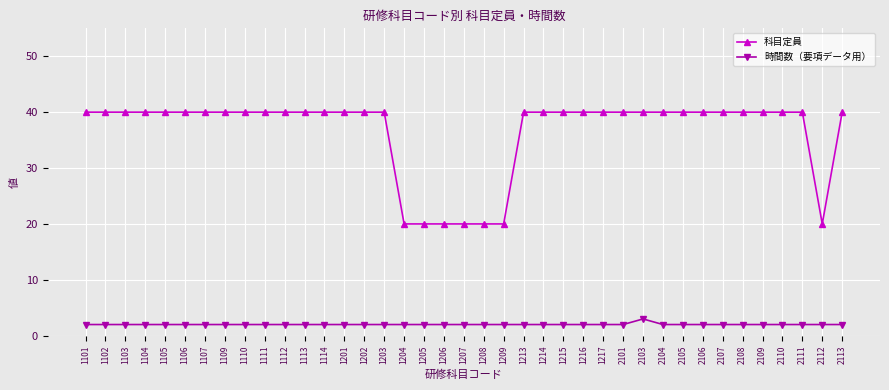

True or false: 科目定員 and 時間数（要項データ用） intersect in this chart.

False